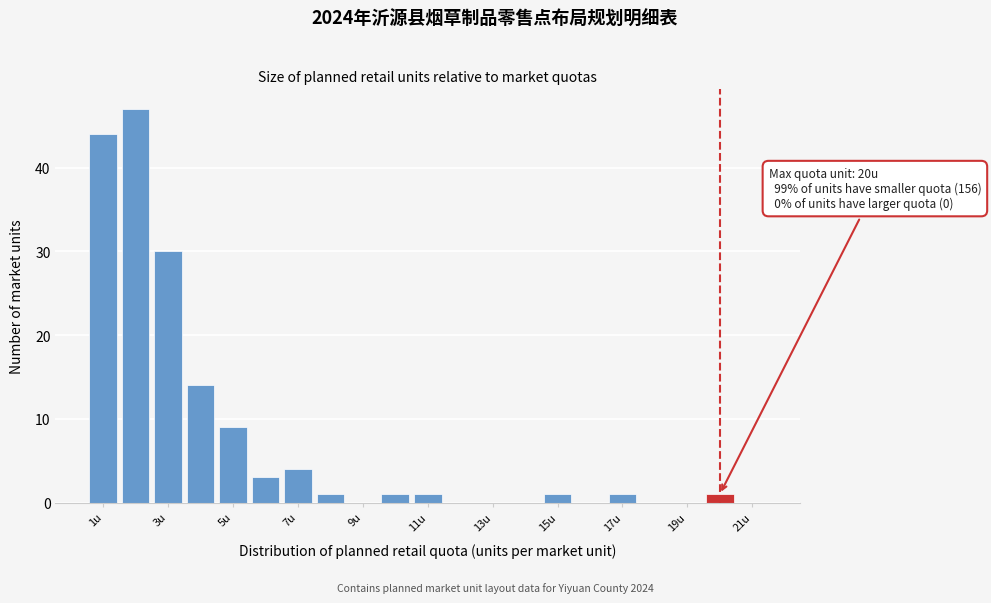

Over which range of the x-axis is the bar tallest?

1.5 to 2.5